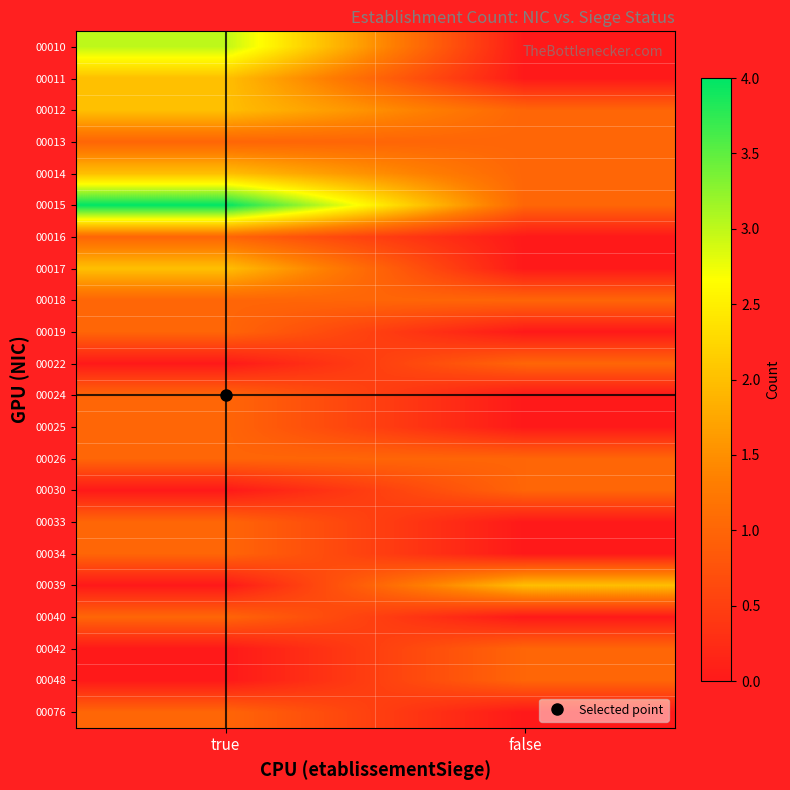

At which category does the chart reach its peak across all series?

true